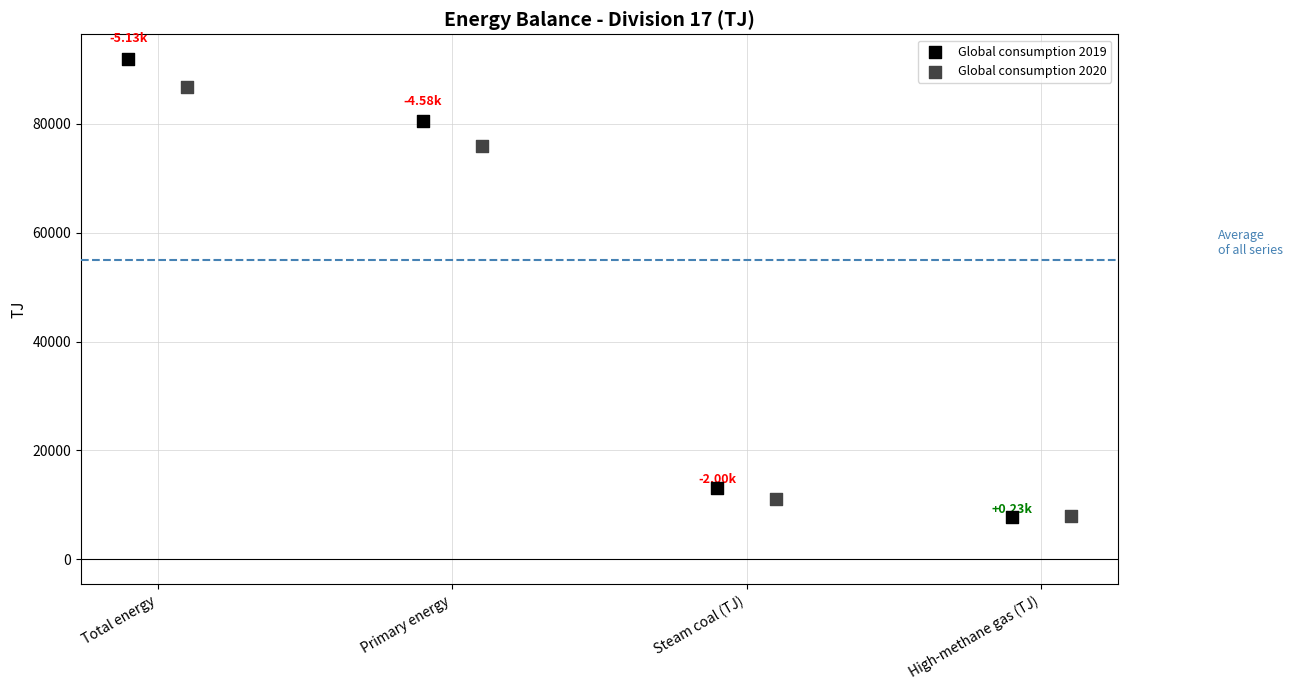

Which series contains the highest Y value?

Global consumption 2019